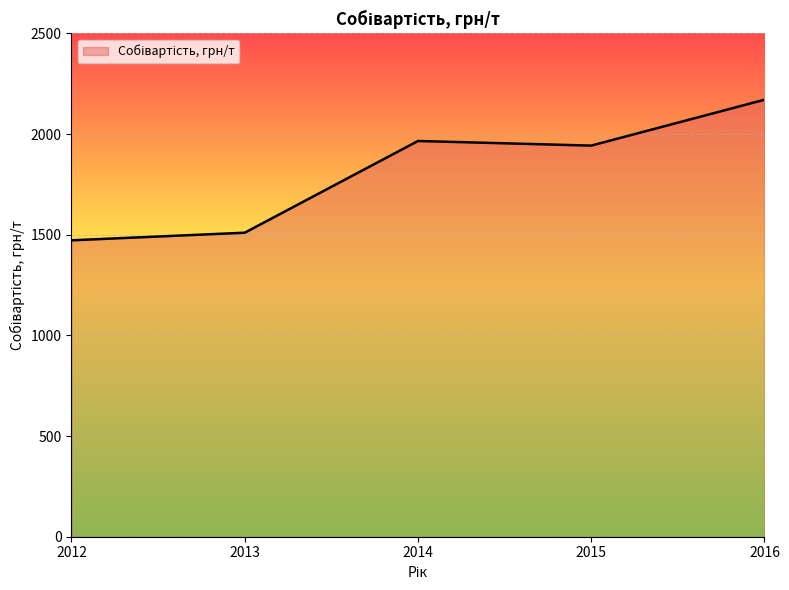

Approximately how many times larger is the value at 2013 compared to 2015?

0.8